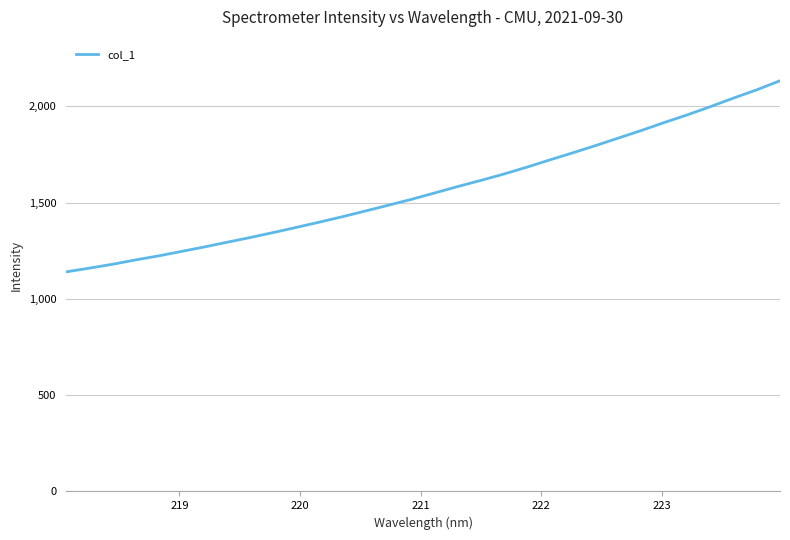

What is the difference between the maximum and minimum values?

992.3